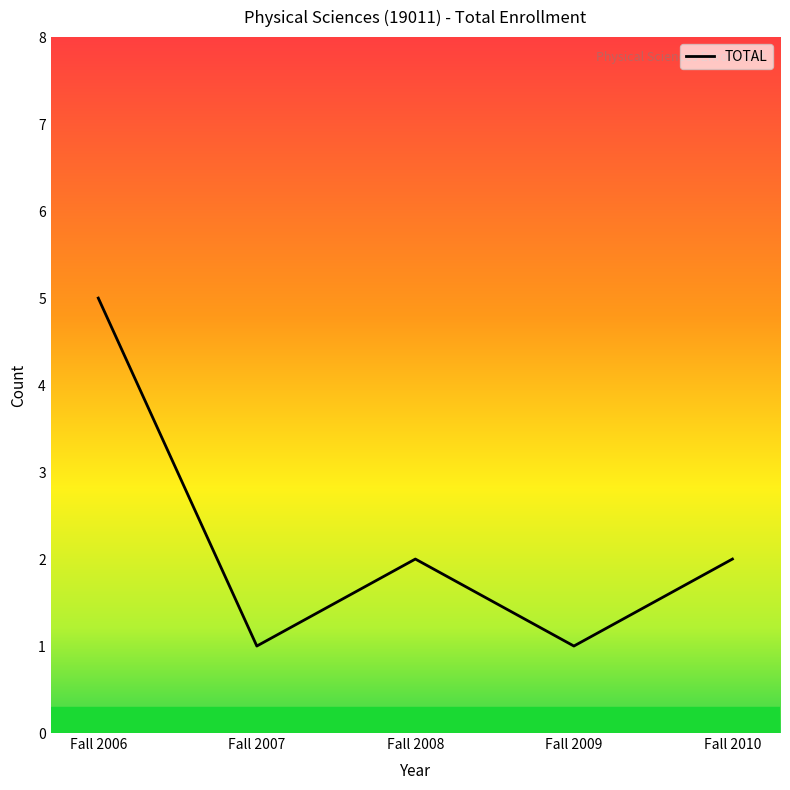

How many values are below 2?

2